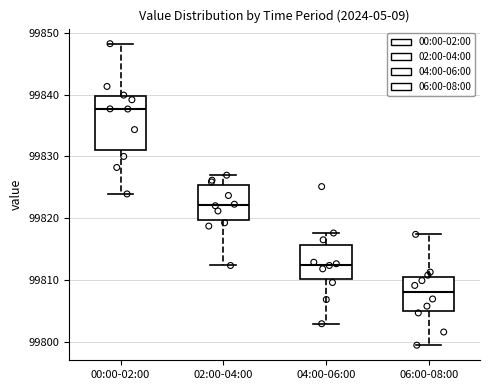

Which box's median line is the highest?

00:00-02:00